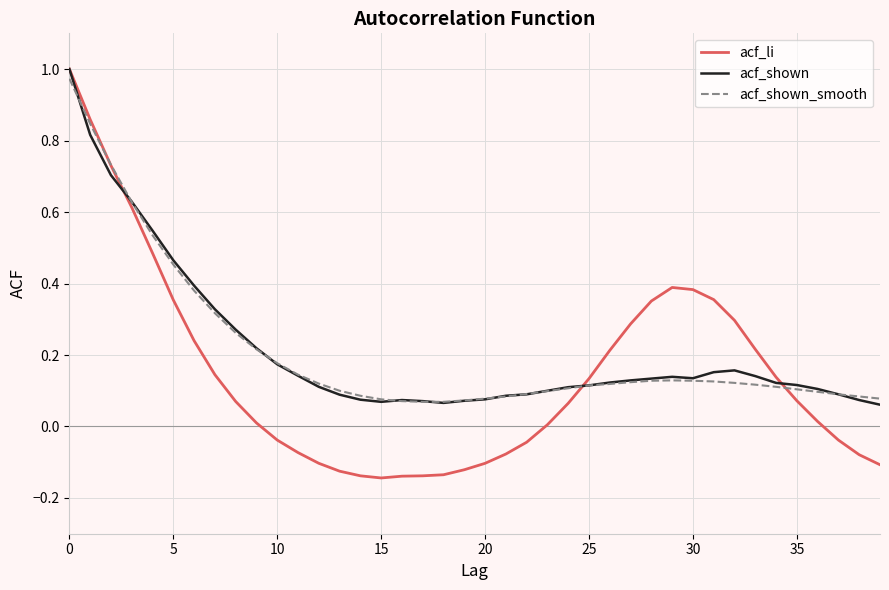

Which series has the widest spread of values?

acf_li